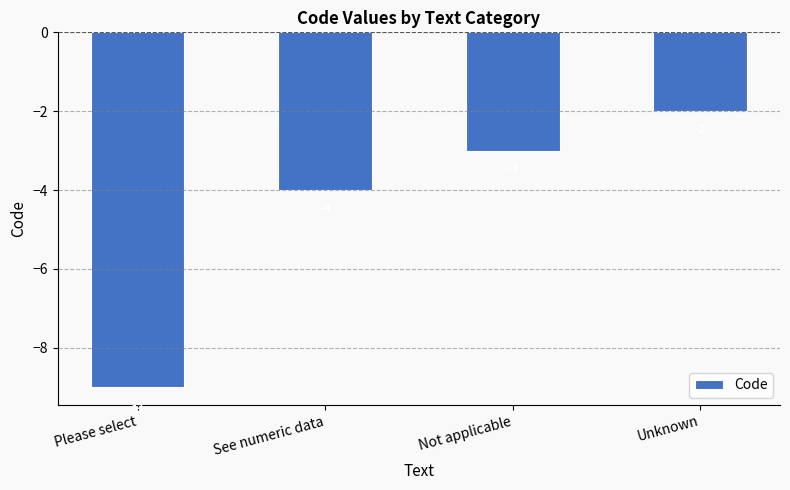

Is it true that the value at Please select is -9?

True